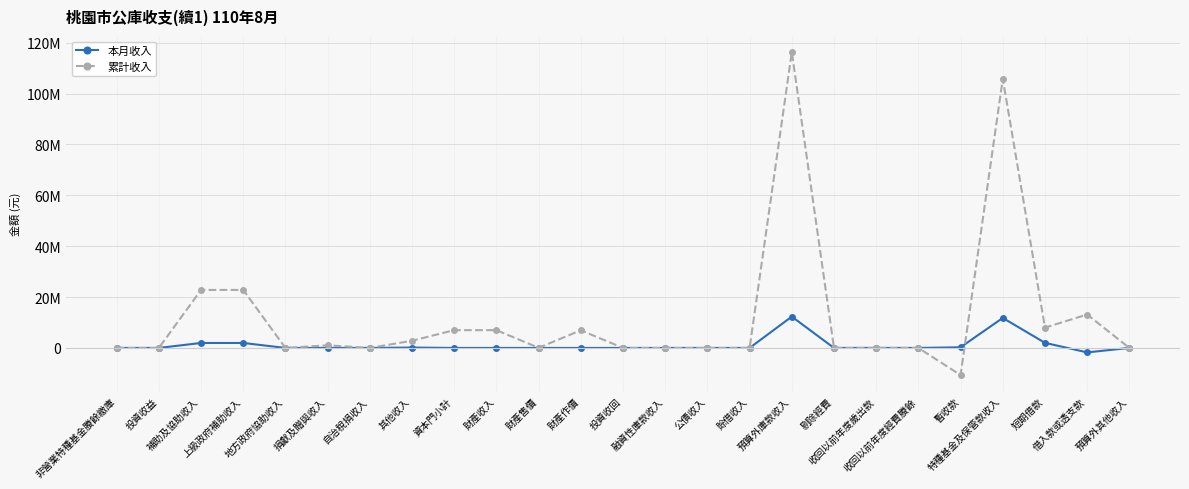

Does the chart have visible grid lines?

Yes